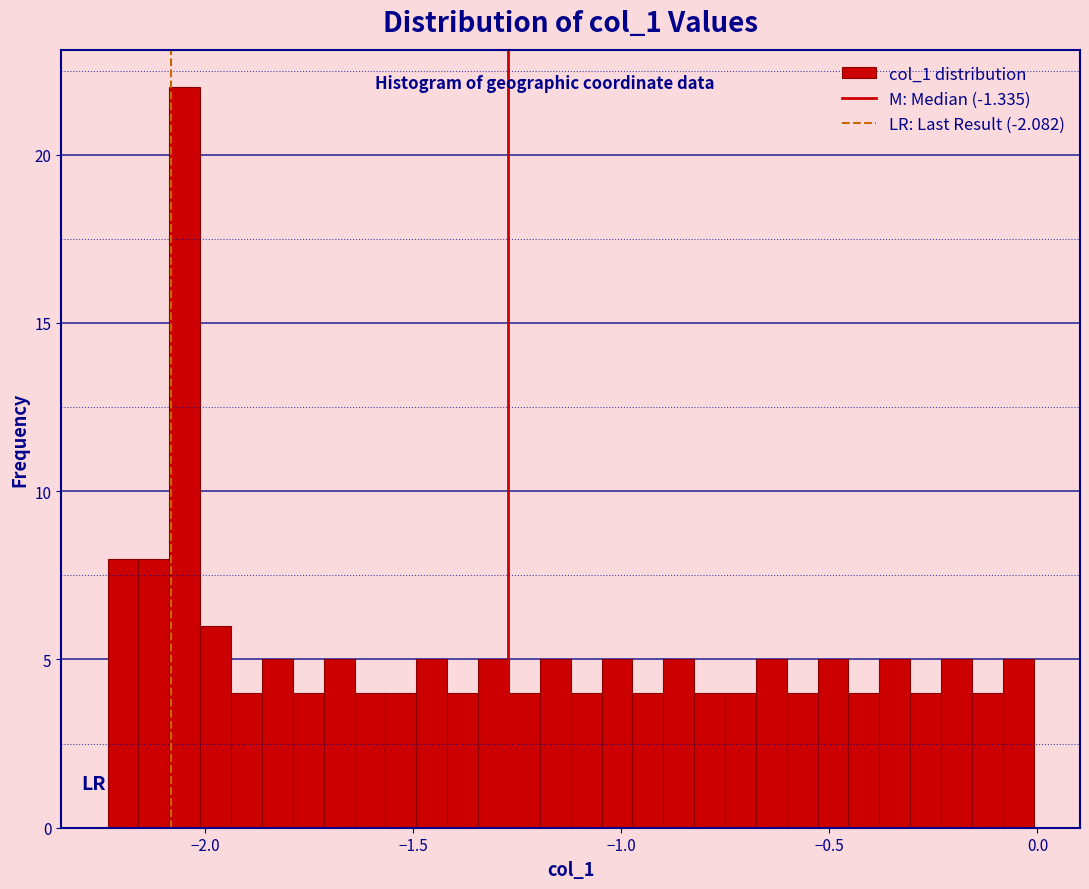

Read against the x-axis, roughly where is the centre of the tallest bar?

-2.05